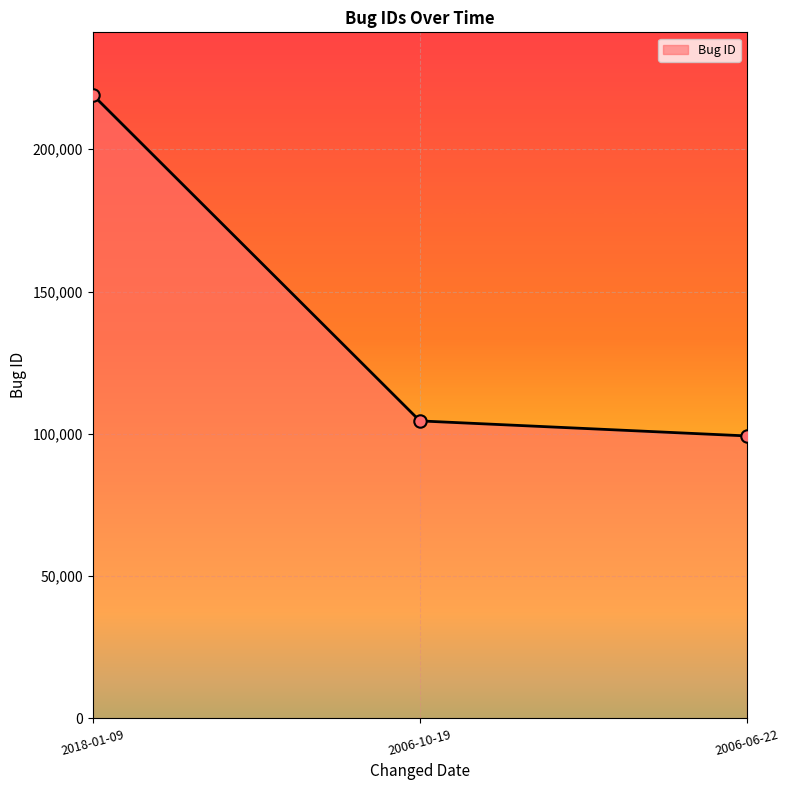

Between 2006-10-19 and 2018-01-09, which is larger?

2018-01-09